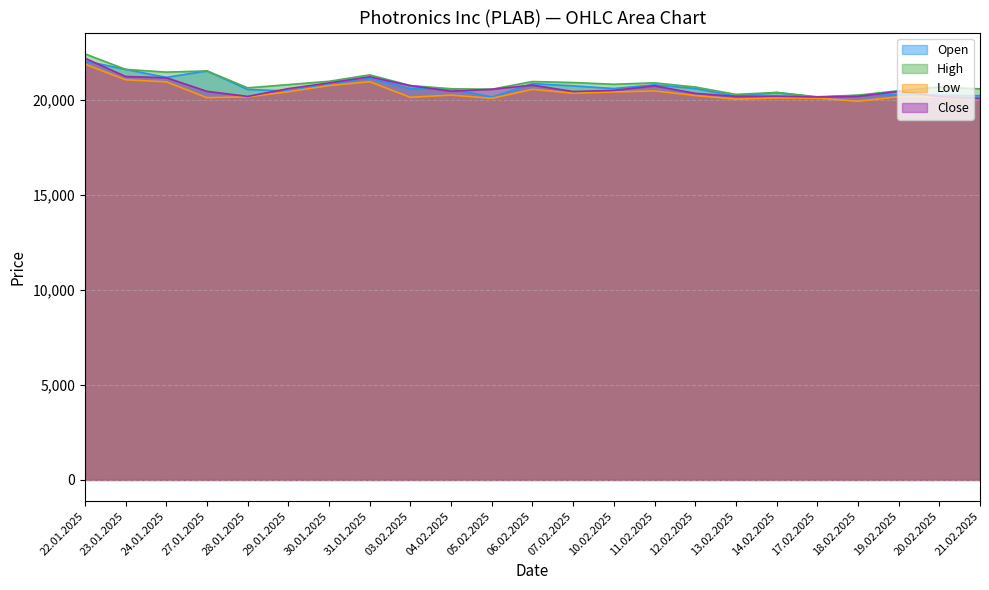

Where does the Low series first go above 20244?

22.01.2025